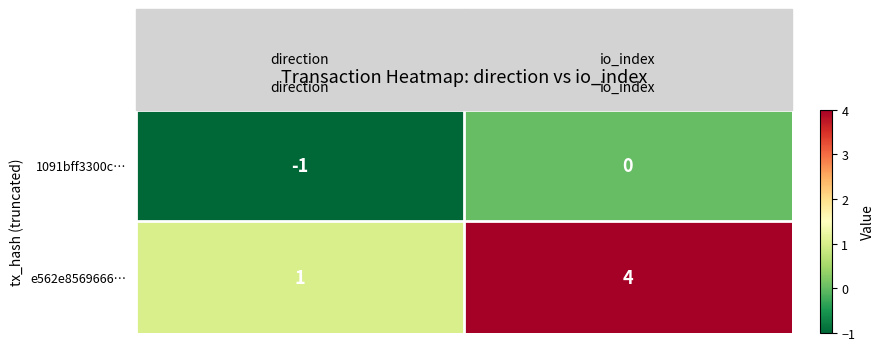

What is the difference between the maximum and minimum values in the e562e8569666… series?

3